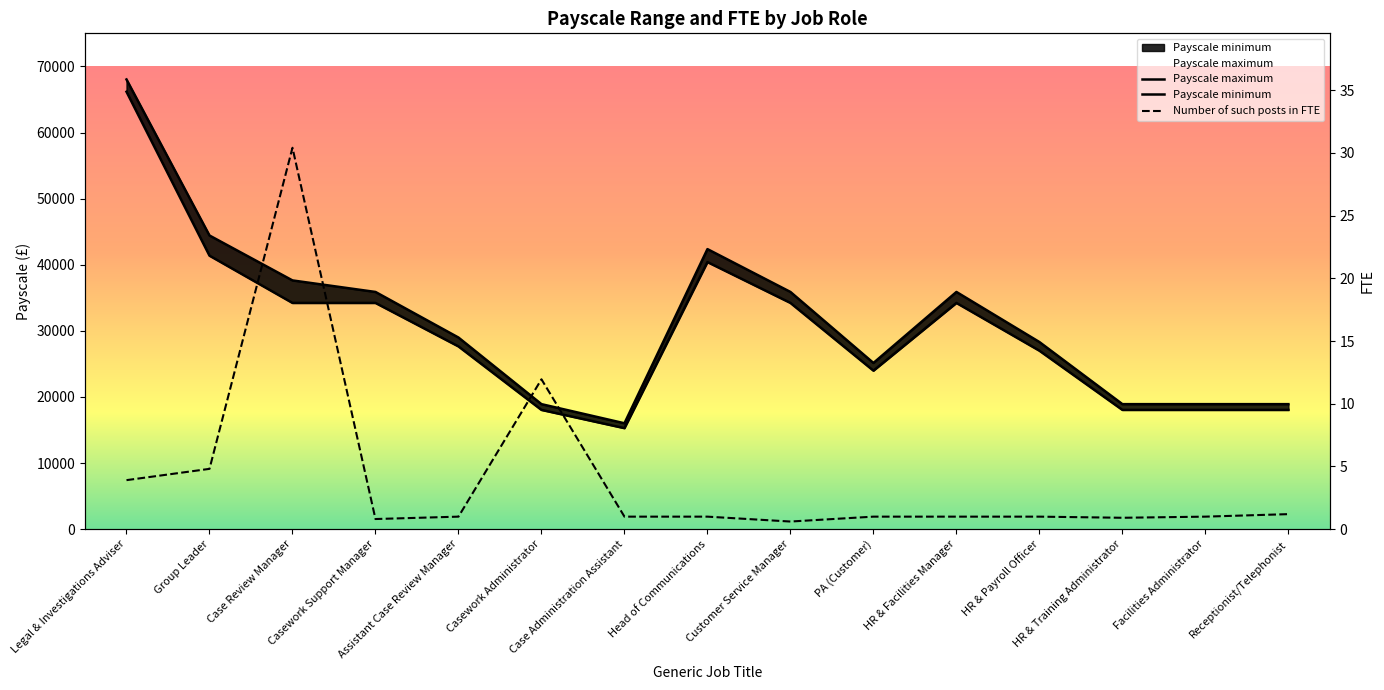

True or false: Number of such posts in FTE and Payscale maximum cross at least once.

False